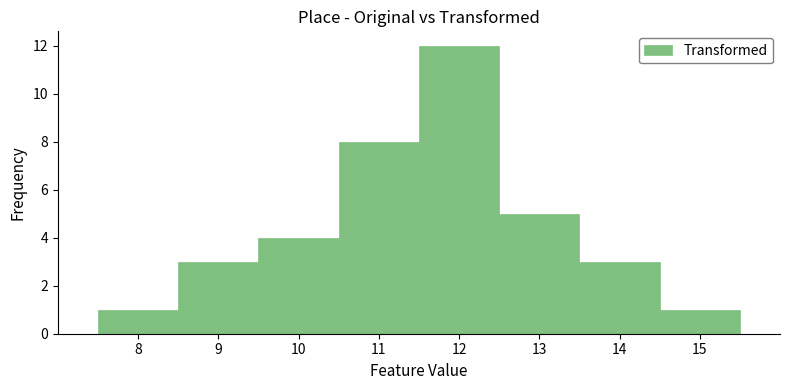

Over which range of the x-axis is the bar tallest?

11.5 to 12.5